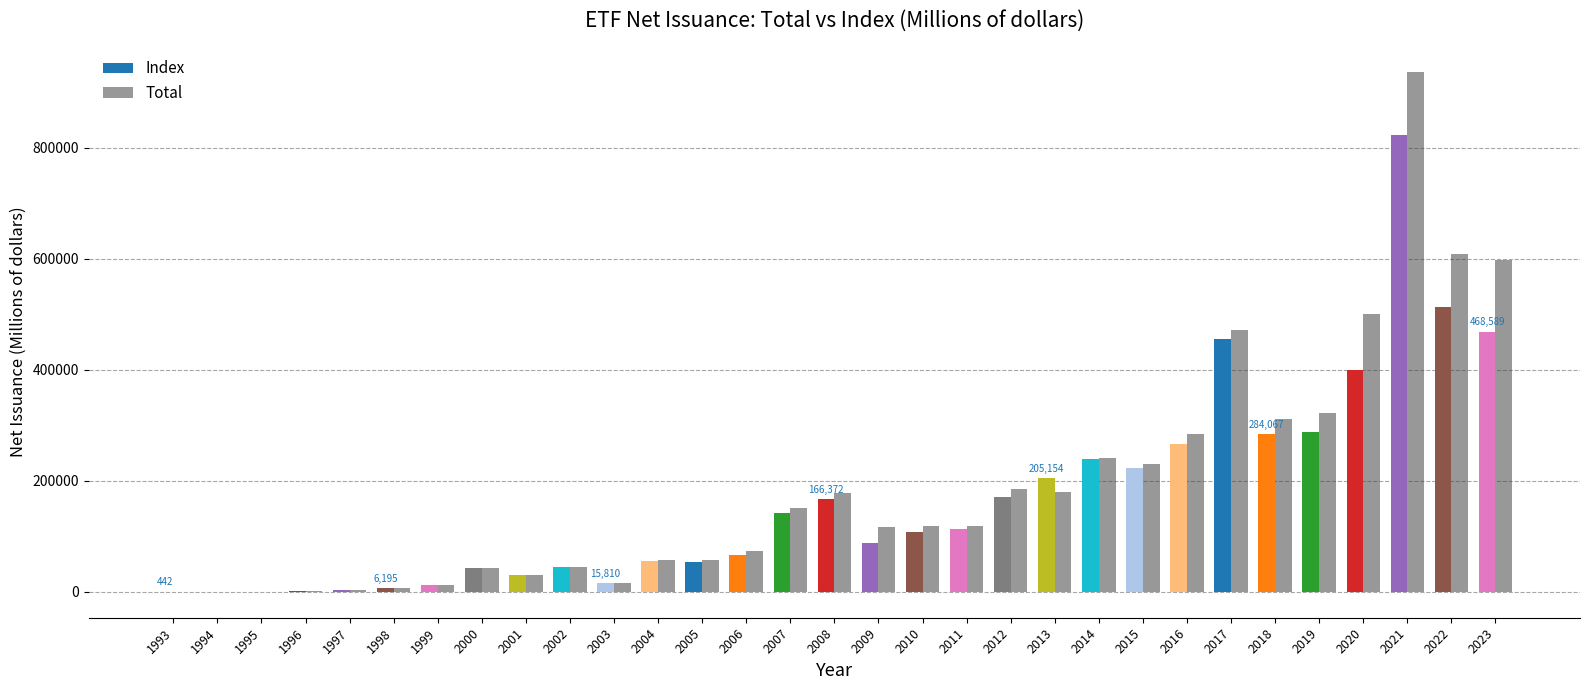

At which label does Total reach its peak?

2021